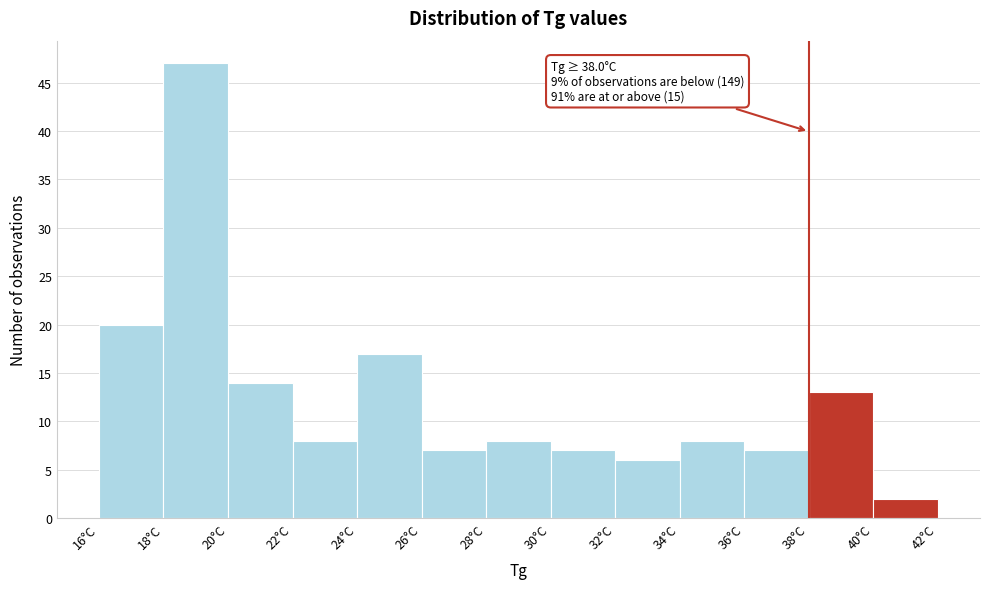

Which range on the x-axis has the tallest bar?

18 to 20